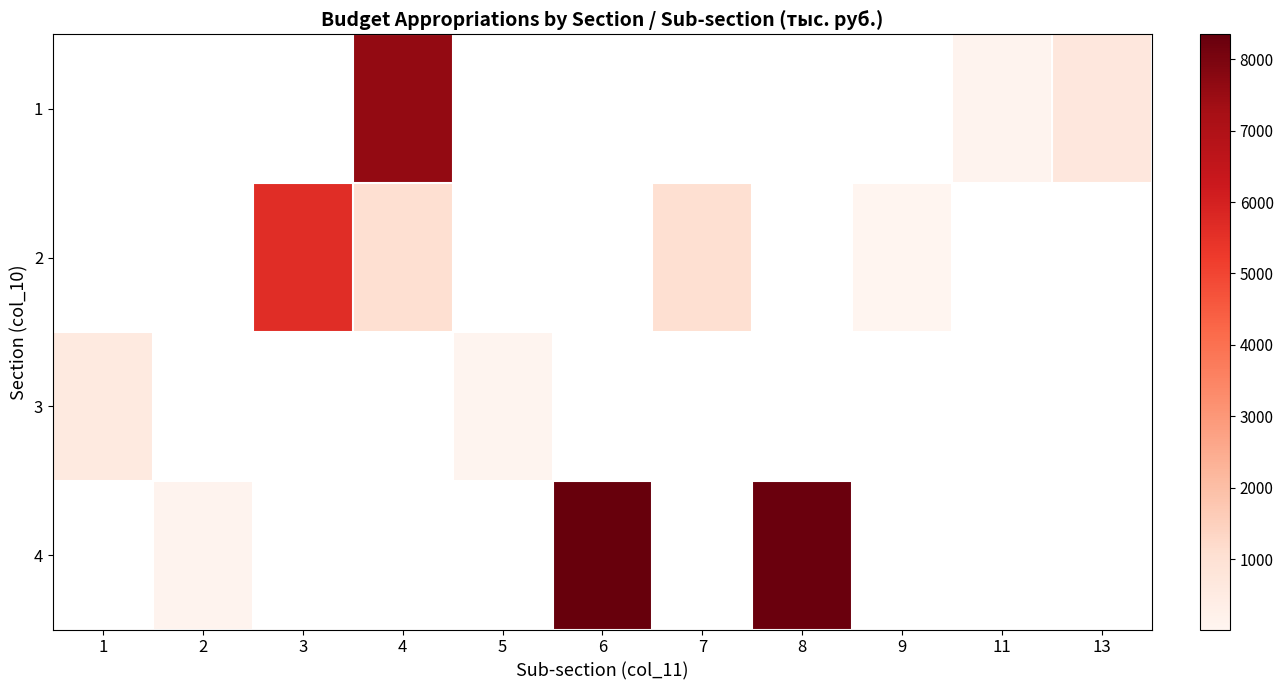

Reading right to left, what are all the values shown in this chart?

1: 13=671.1	11=100.0	9=0.0	8=0.0	7=0.0	6=0.0	5=0.0	4=7577.2	3=0.0	2=0.0	1=0.0
2: 13=0.0	11=0.0	9=13.5	8=0.0	7=1035.5	6=0.0	5=0.0	4=1049.0	3=5633.5	2=0.0	1=0.0
3: 13=0.0	11=0.0	9=0.0	8=0.0	7=0.0	6=0.0	5=48.0	4=0.0	3=0.0	2=0.0	1=550.0
4: 13=0.0	11=0.0	9=0.0	8=8277.2	7=0.0	6=8348.3	5=0.0	4=0.0	3=0.0	2=100.0	1=0.0